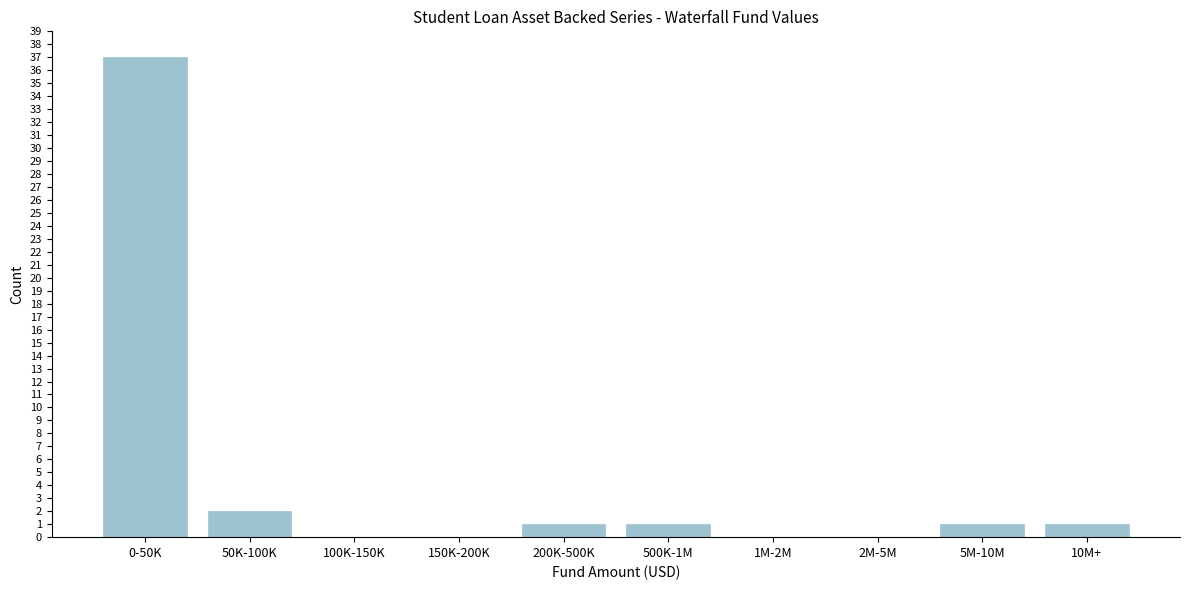

Reading left to right, extract all data points from this chart.

0-50K=37	50K-100K=2	100K-150K=0	150K-200K=0	200K-500K=1	500K-1M=1	1M-2M=0	2M-5M=0	5M-10M=1	10M+=1